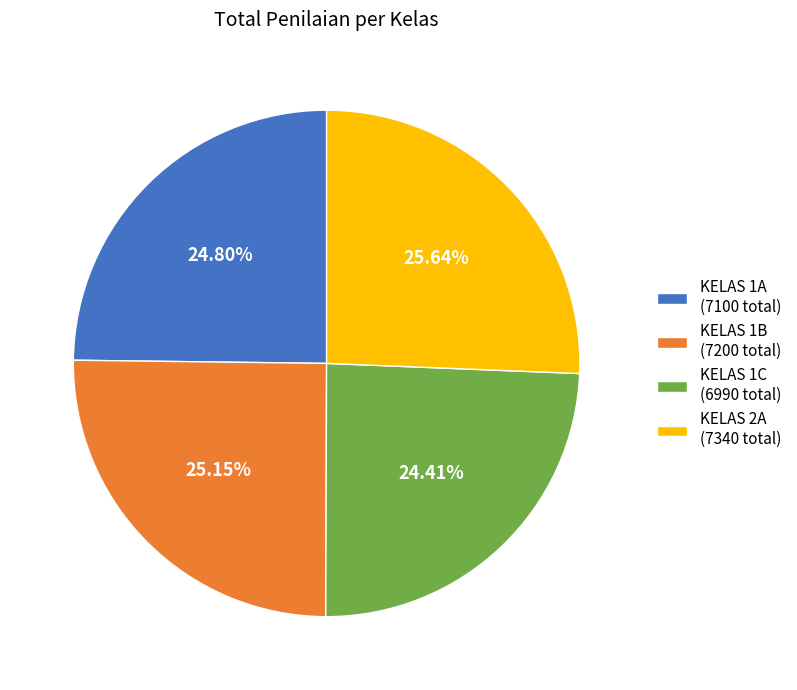

Approximately how many times larger is the value at KELAS 2A (7340 total) compared to KELAS 1B (7200 total)?

1.0